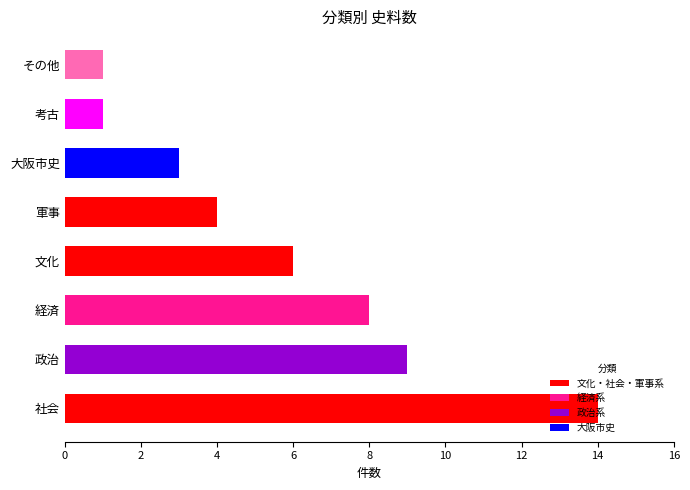

What is the sum of the values at 考古 and 社会?

15